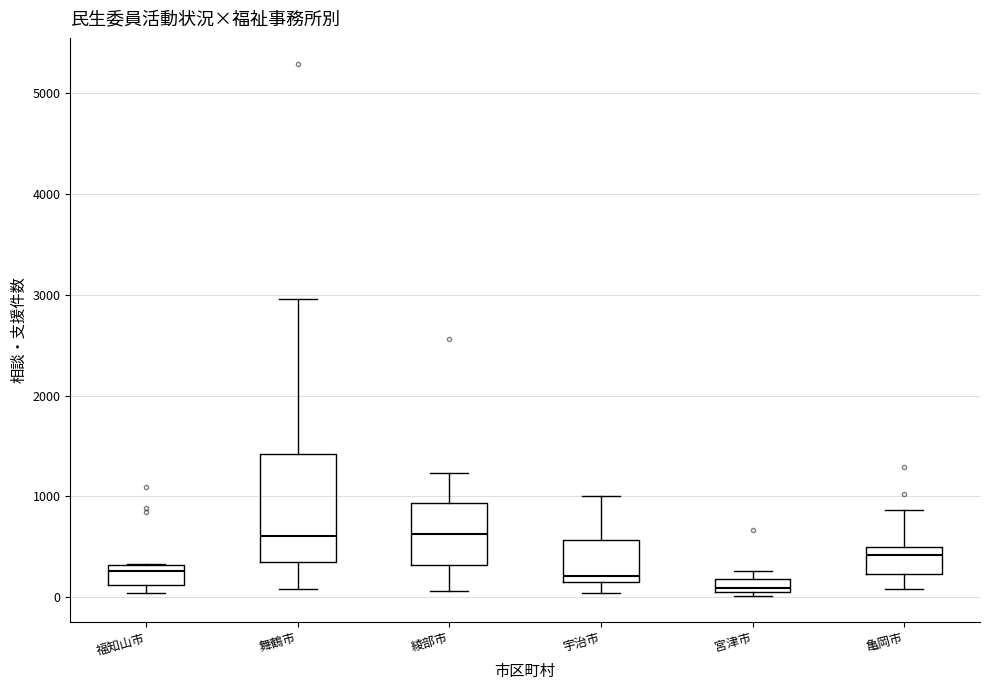

Which box is the tallest, from its lower edge to its upper edge?

舞鶴市